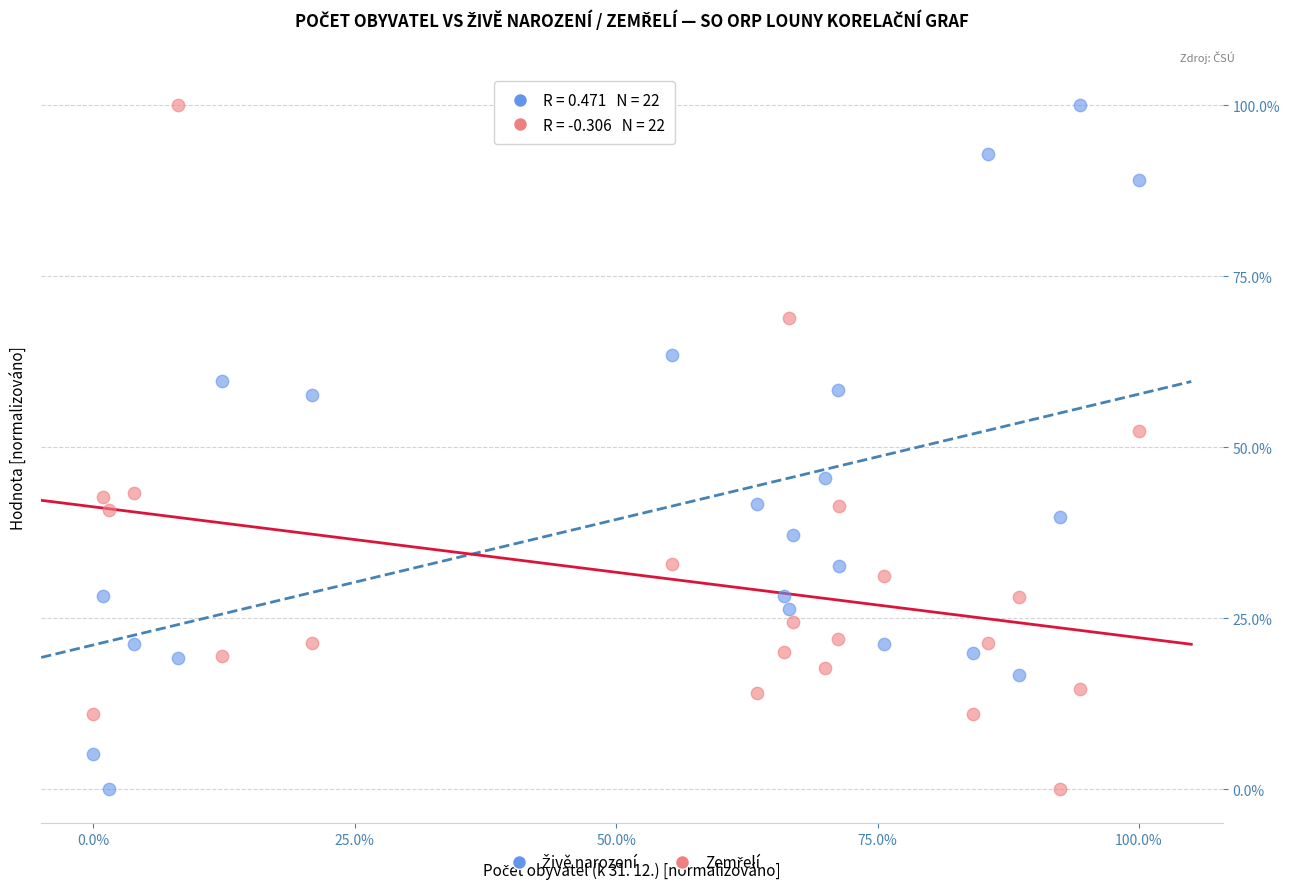

Across all data points, what is the range of X values (max minus min)?

100.0